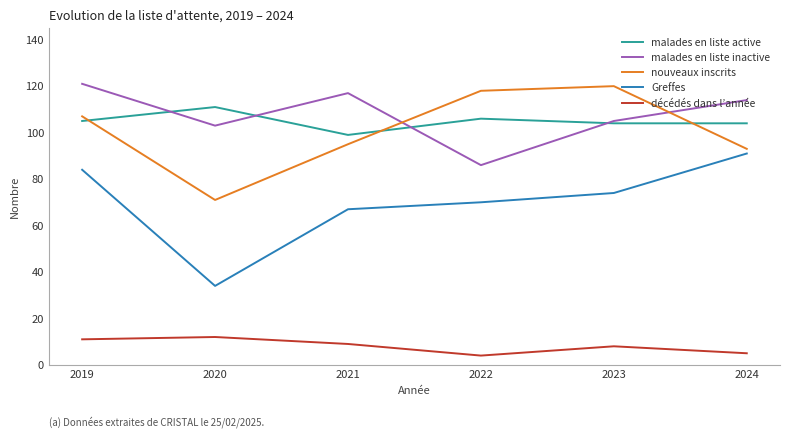

What is the difference between the maximum and minimum values in the malades en liste active series?

12